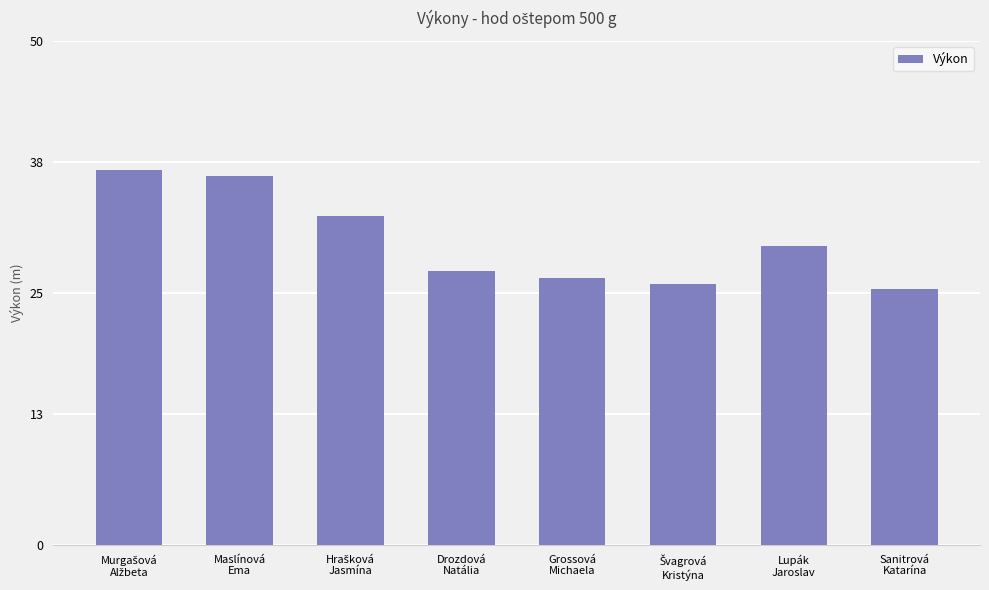

How many values exceed 29?

4